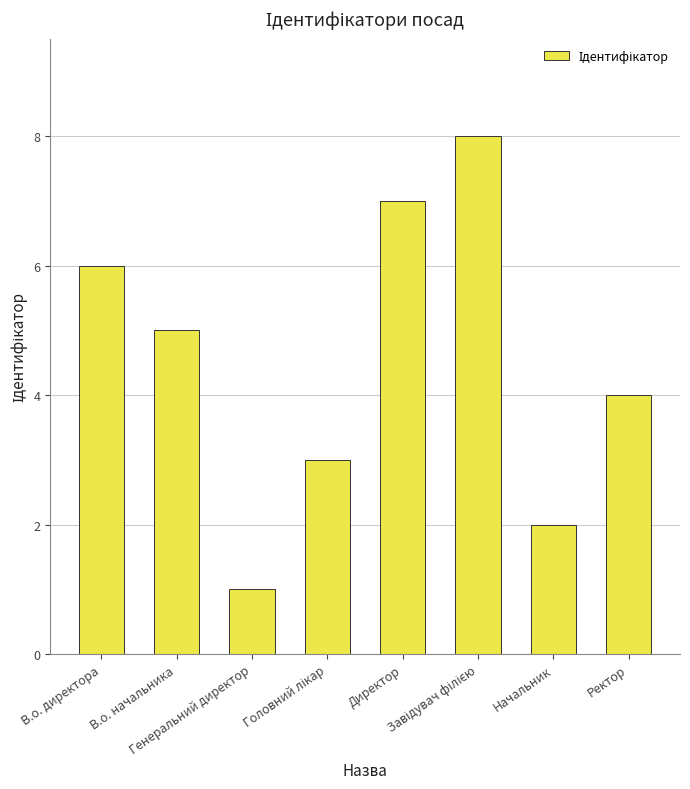

Count the number of data series in this chart.

1